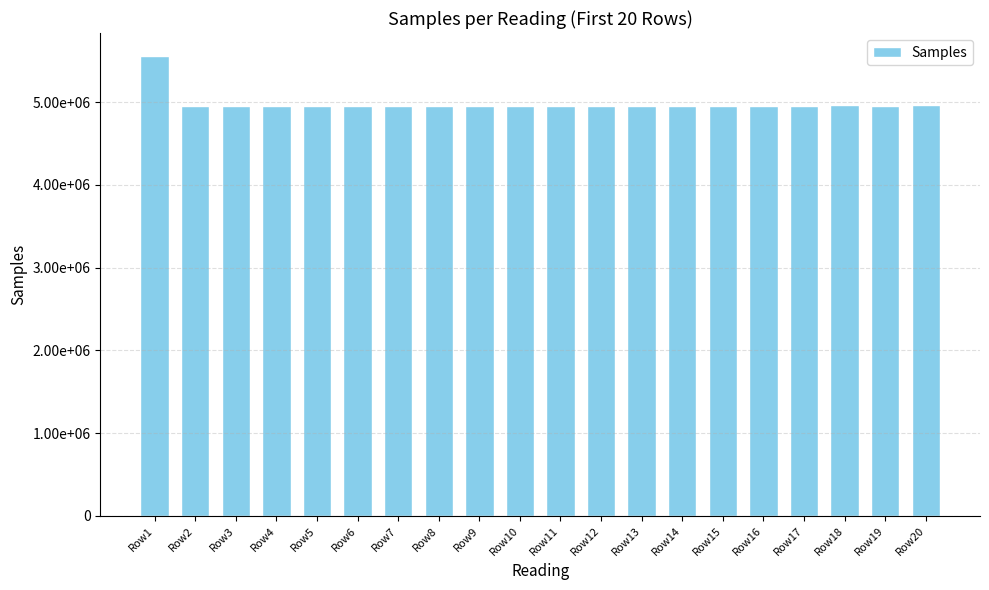

Does the chart contain any negative values?

No